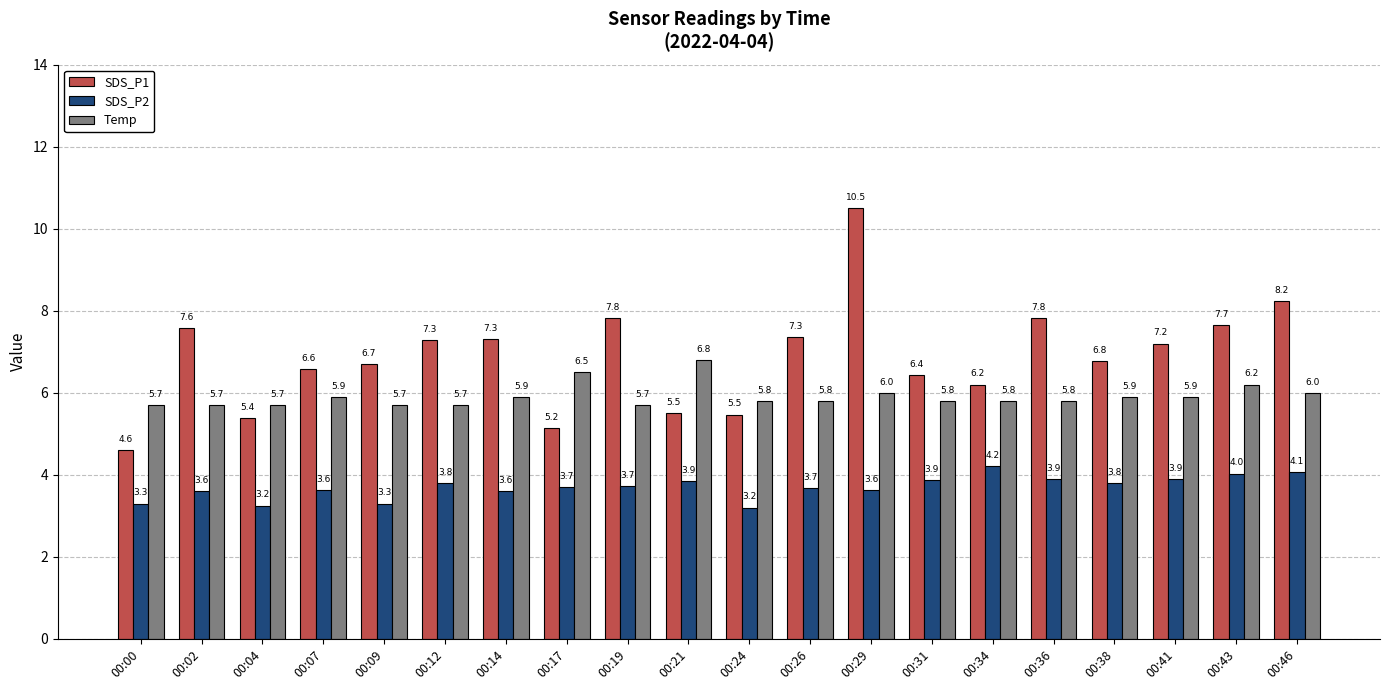

Between 00:02 and 00:04, which series saw the biggest shift?

SDS_P1